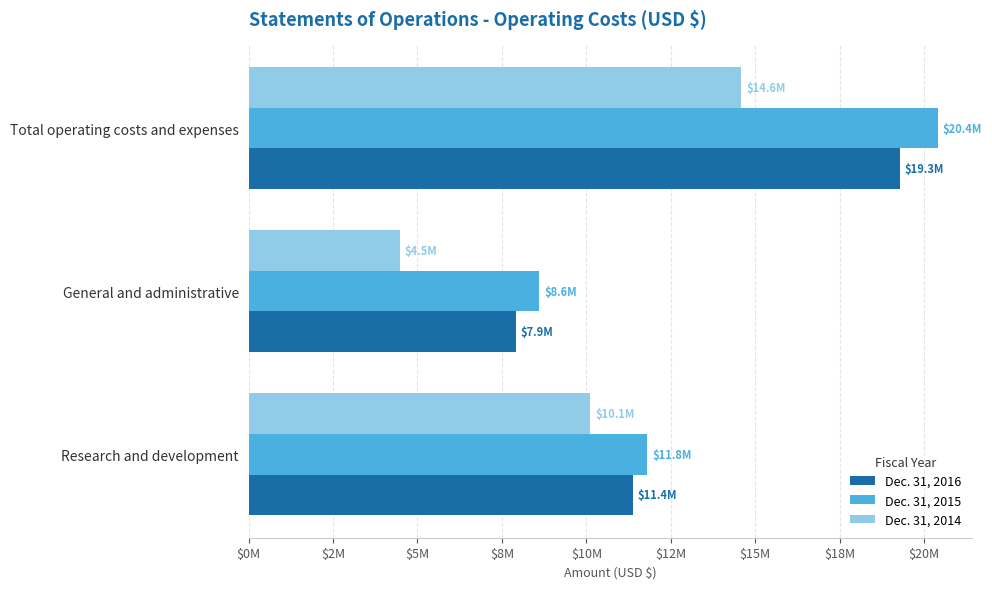

Rank the series by their maximum value, from lowest to highest.

Dec. 31, 2014, Dec. 31, 2016, Dec. 31, 2015